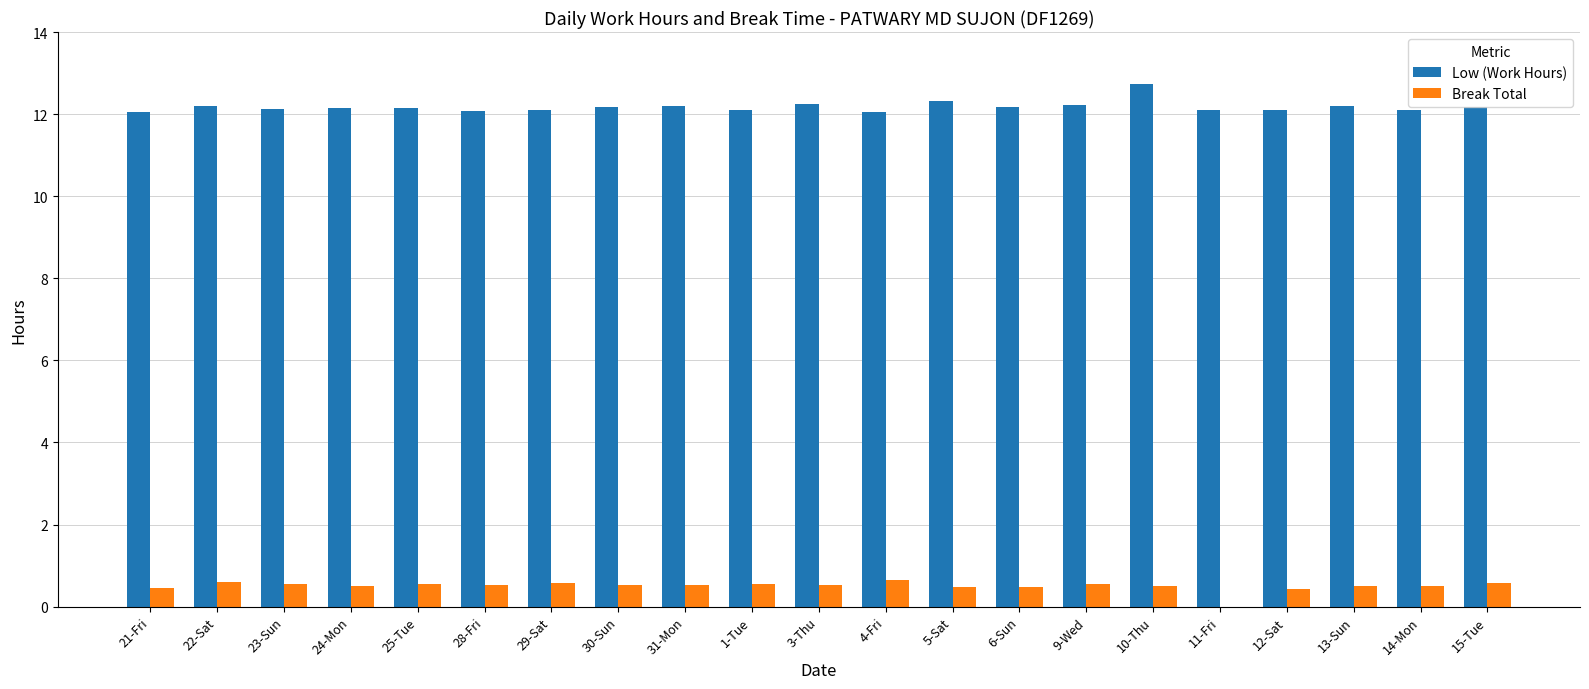

The Break Total series shows 0.5 at 13-Sun. True or false?

True